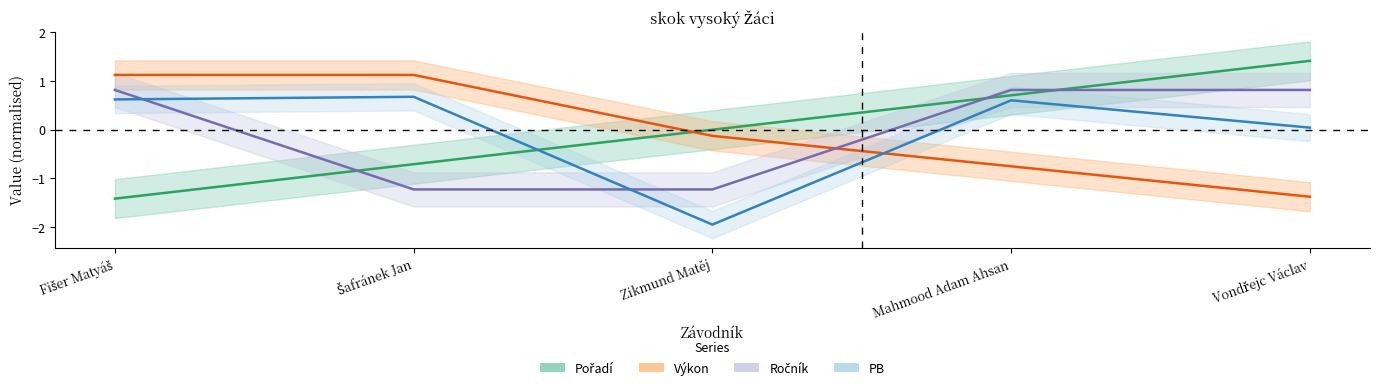

Is it true that PB equals 0.8 at Mahmood Adam Ahsan?

False